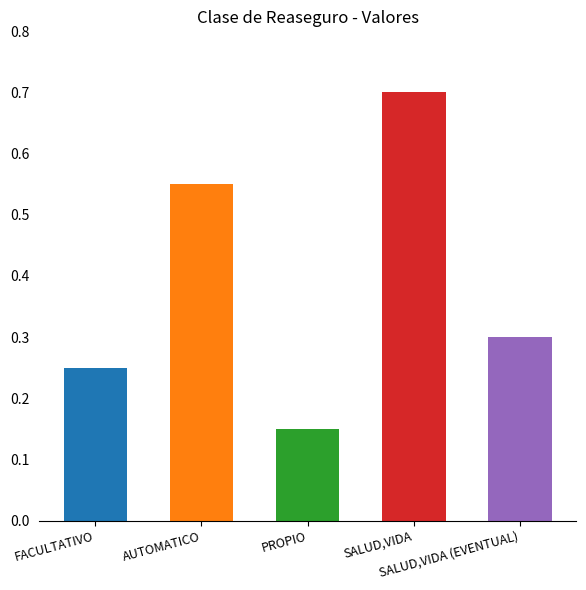

The value at SALUD,VIDA is 0.2. True or false?

False